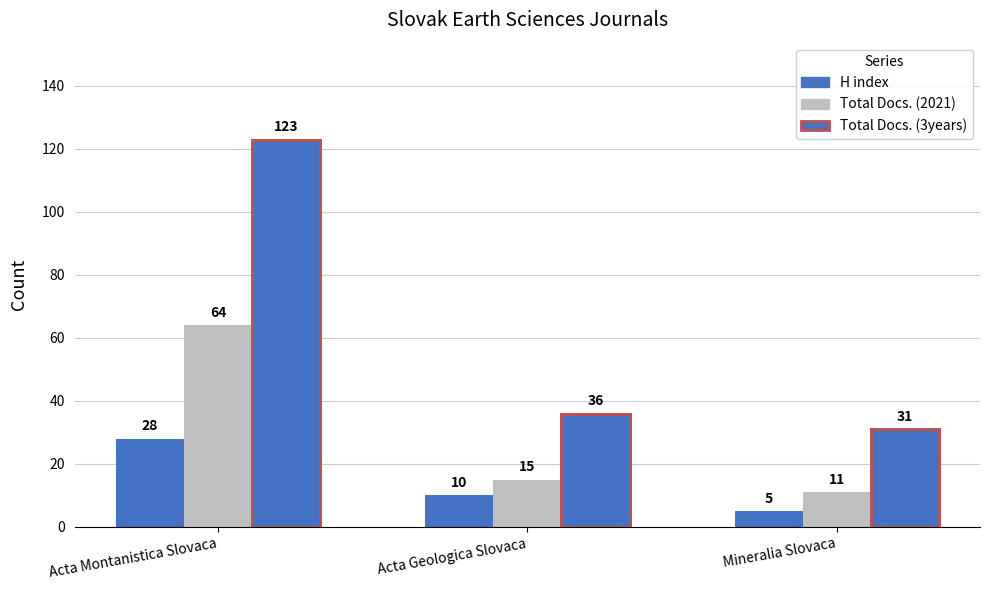

What are all the series names shown in the legend?

H index, Total Docs. (2021), Total Docs. (3years)